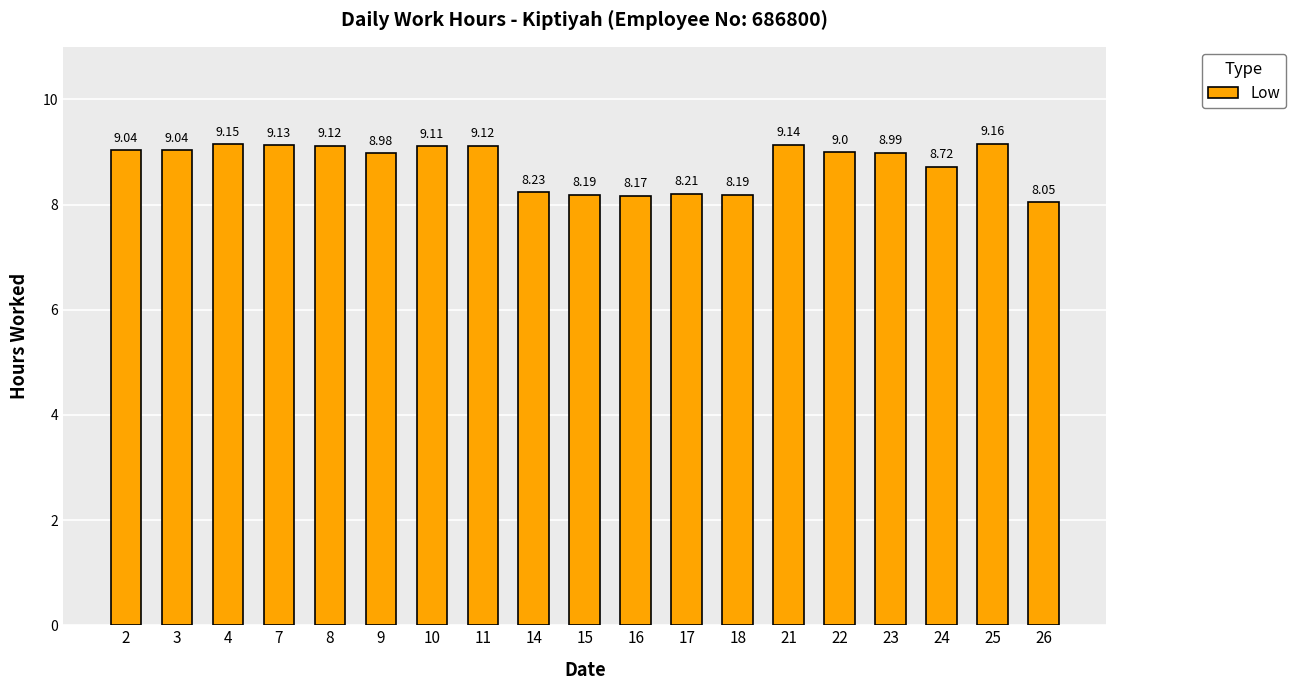

What is the value of the 4th bar from the left?

9.1